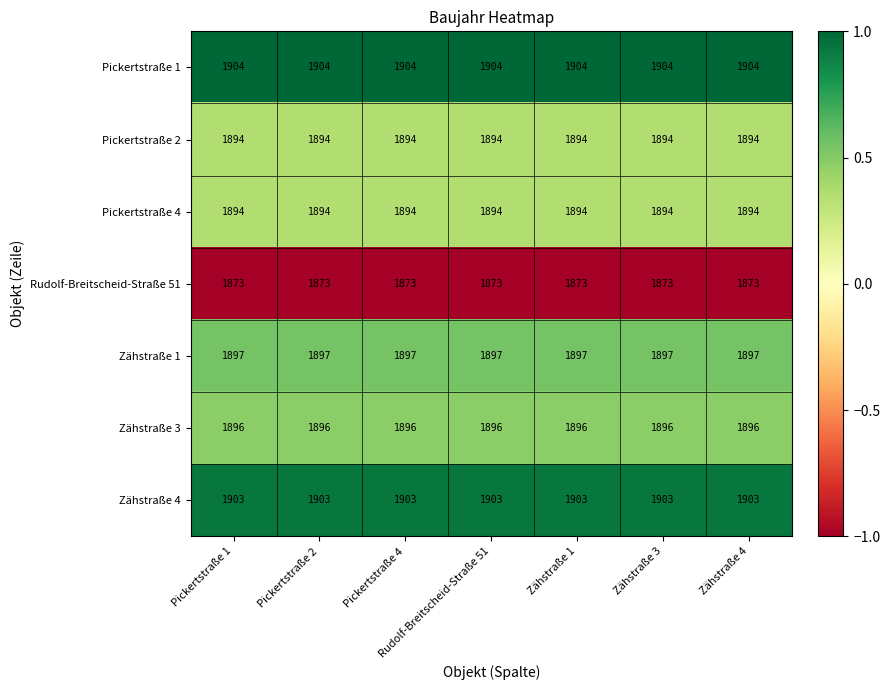

What is the approximate value of Zähstraße 3 at Rudolf-Breitscheid-Straße 51?

1896